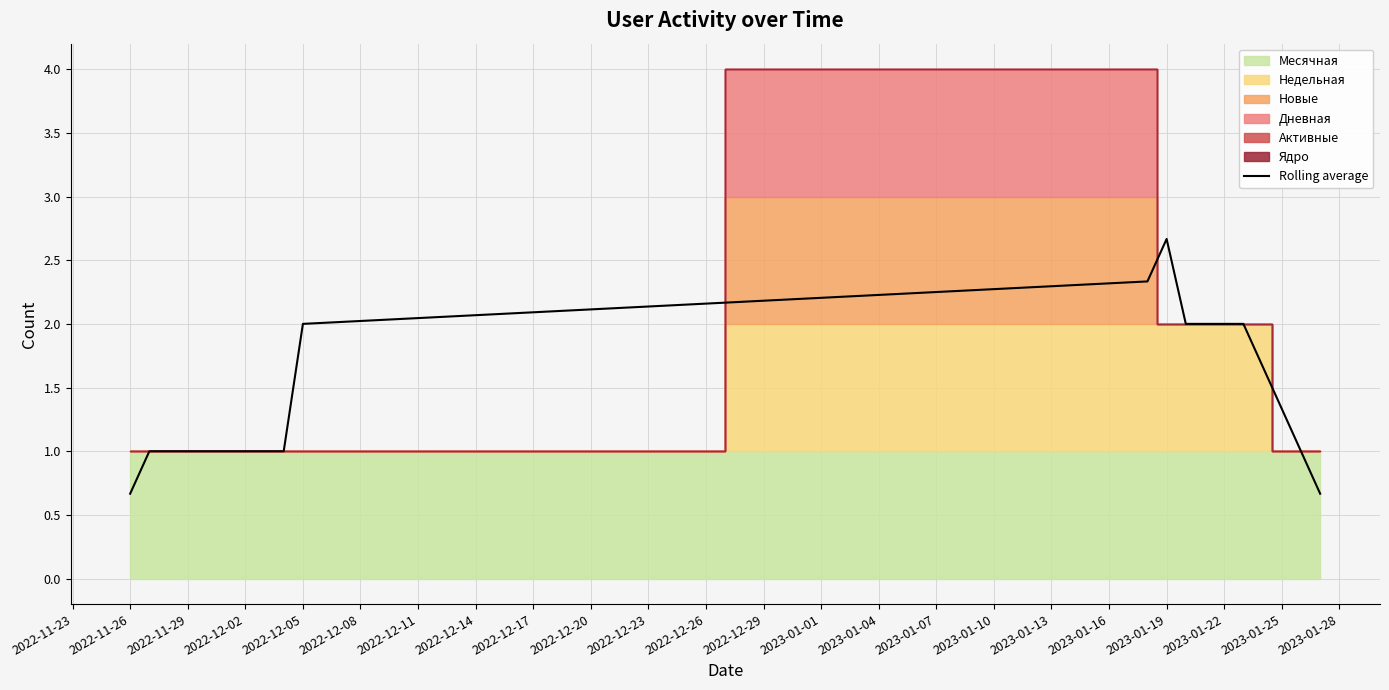

How many points are higher than both their immediate neighbors (excluding endpoints)?

1